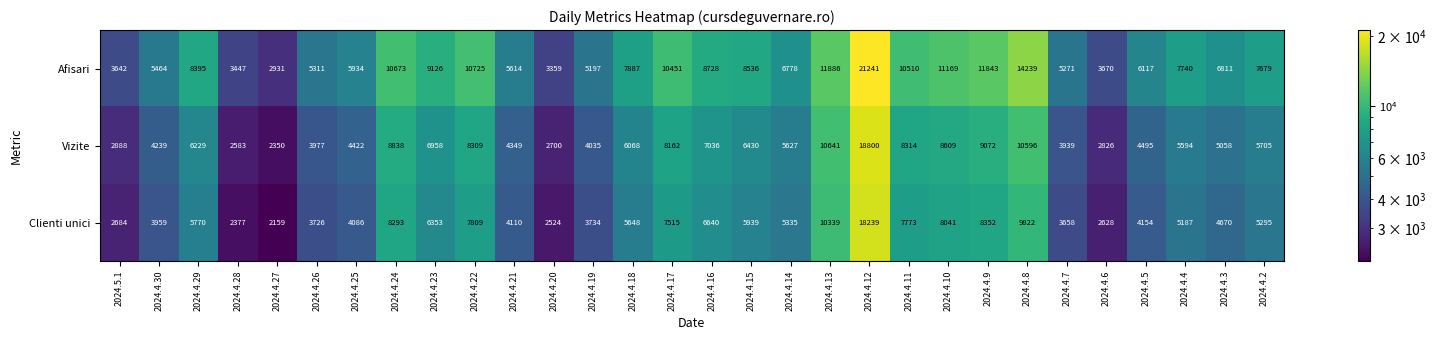

Rank the series by their maximum value, from lowest to highest.

Clienti unici, Vizite, Afisari